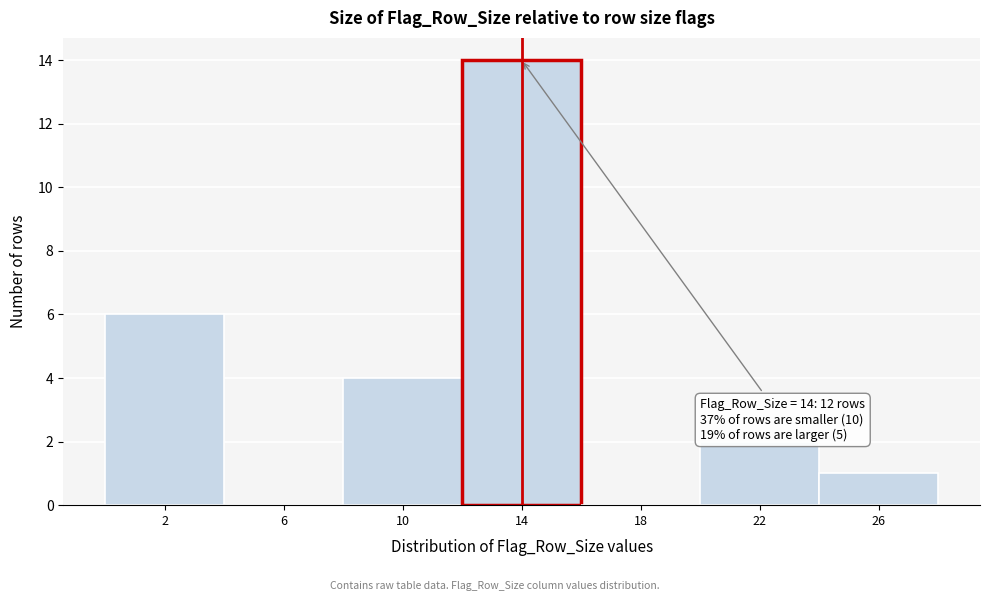

Over which range of the x-axis is the bar tallest?

12 to 16